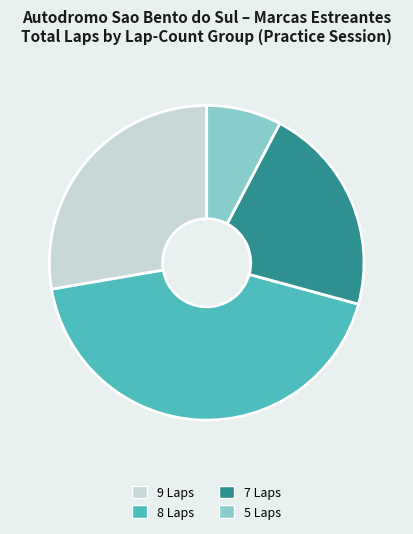

Does any single category account for the majority?

No